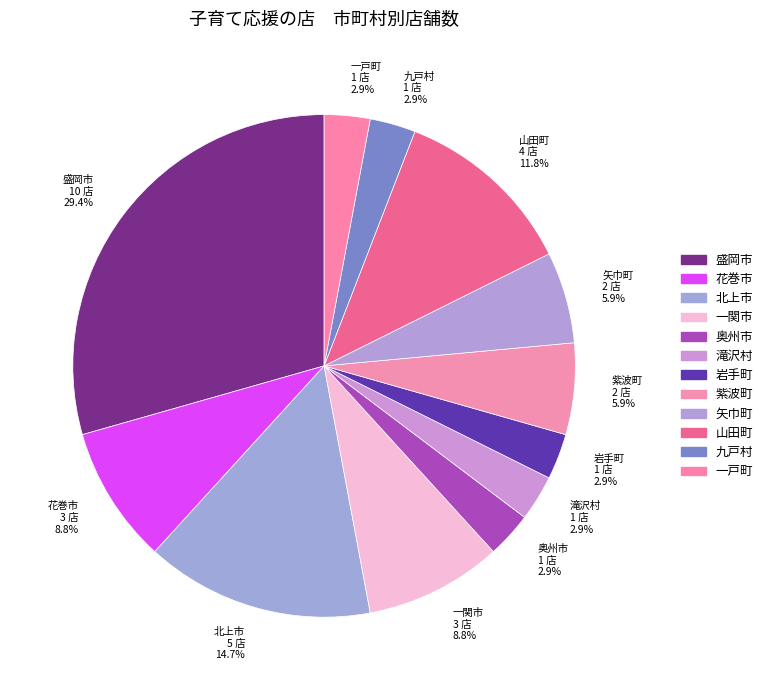

Is it true that 北上市 is 30% of the pie?

False